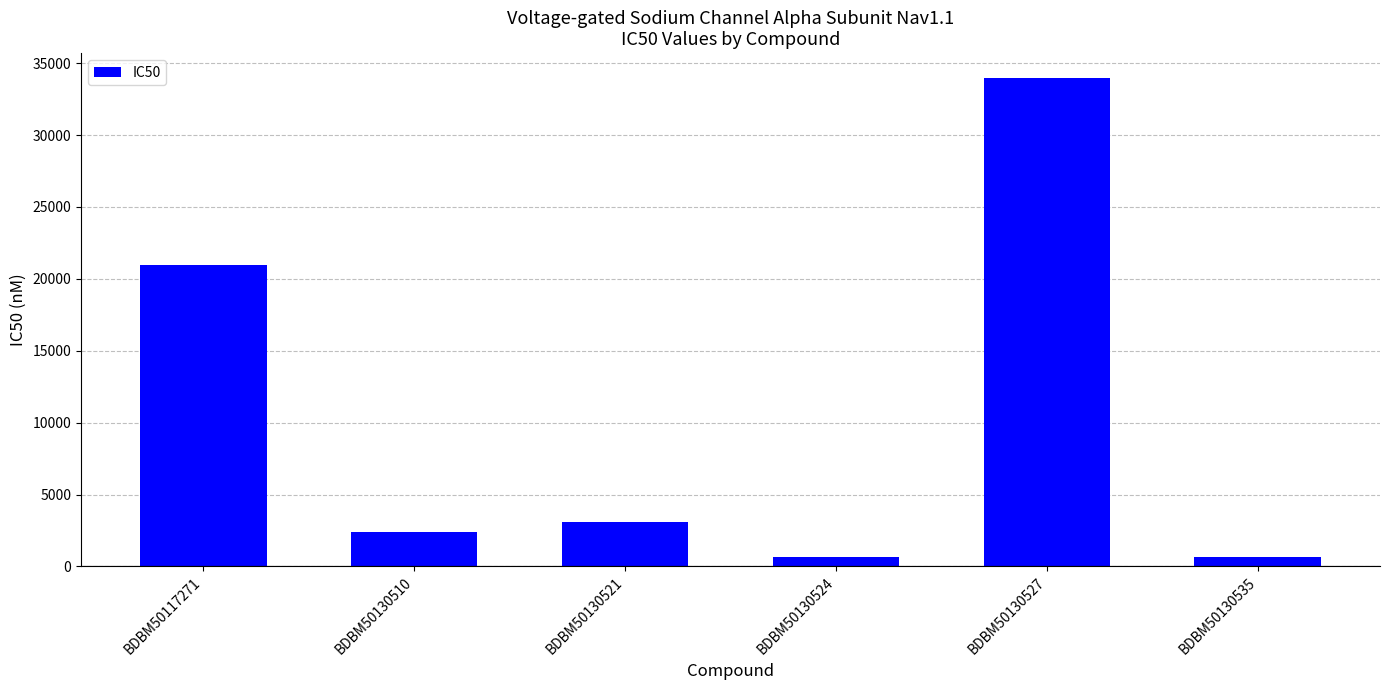

What is the ratio of the value at BDBM50130510 to the value at BDBM50130527?

0.1